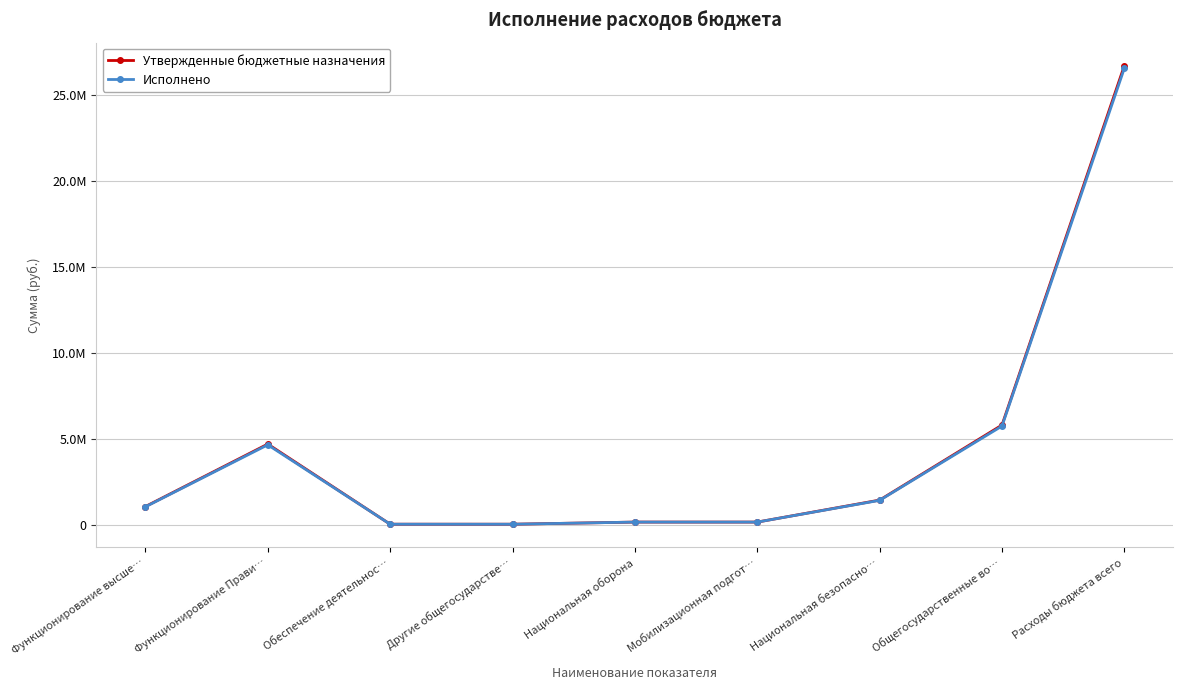

What are all the series names shown in the legend?

Утвержденные бюджетные назначения, Исполнено